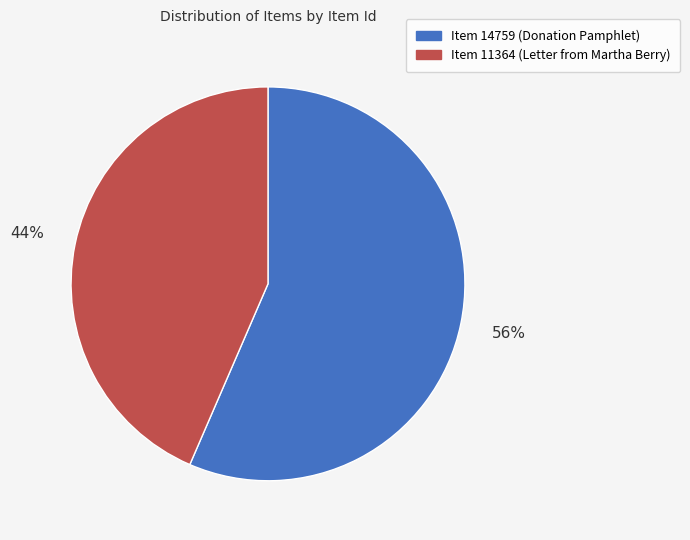

To the nearest percent, what portion does Item 14759 (Donation Pamphlet) represent?

56%